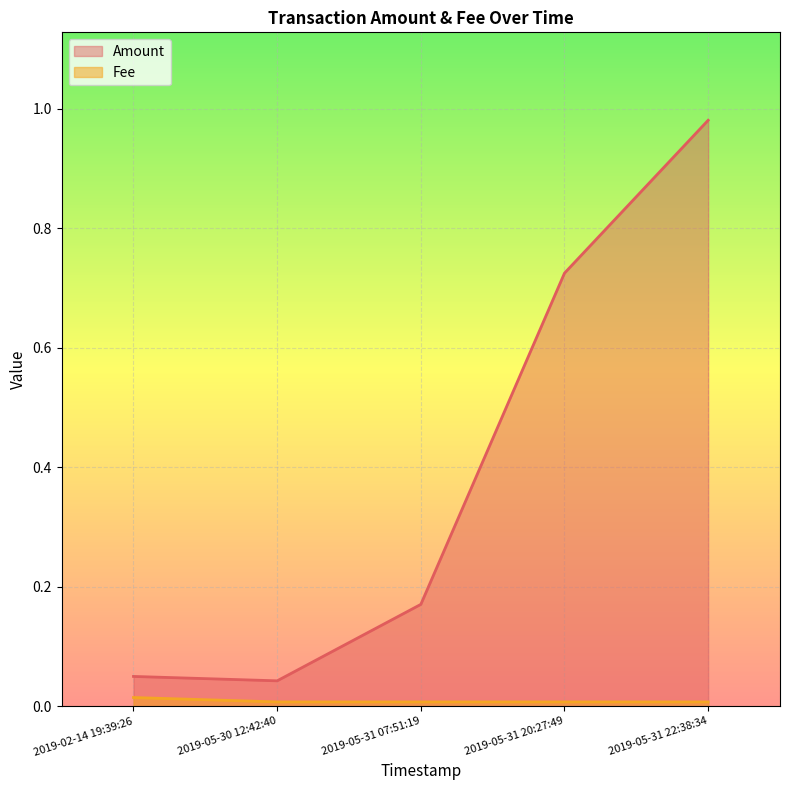

Which series has the widest spread of values?

Amount